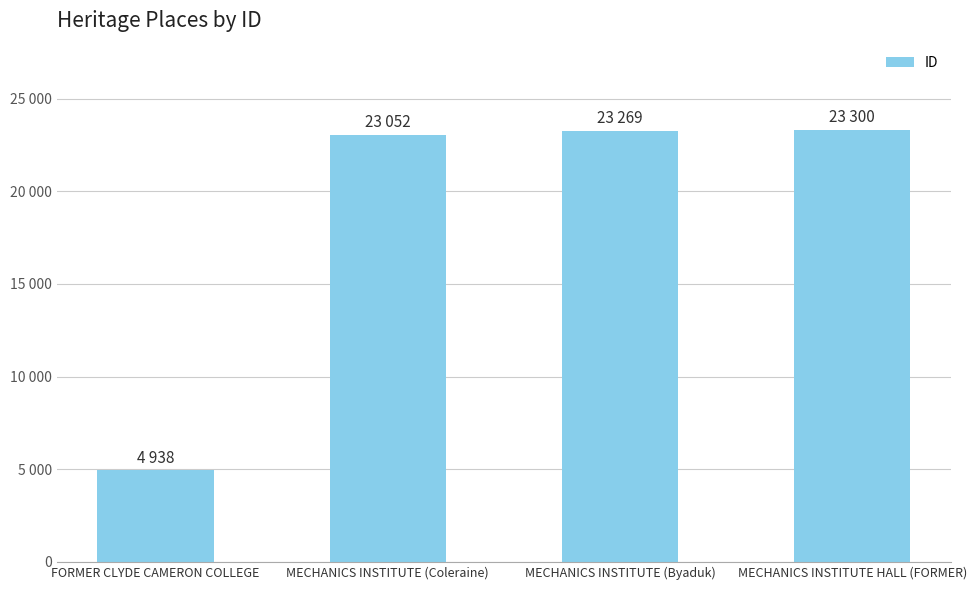

Does the chart contain any negative values?

No